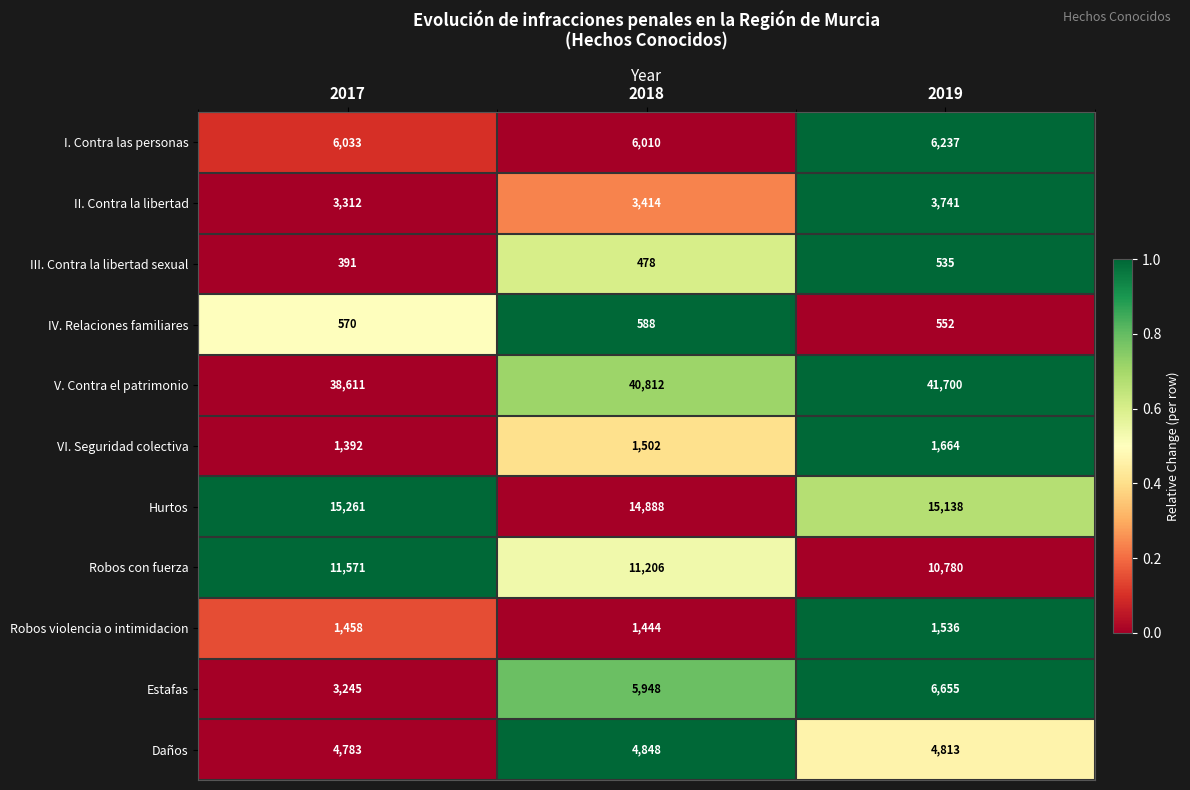

What is the difference between the highest and lowest values at 2019?

41165